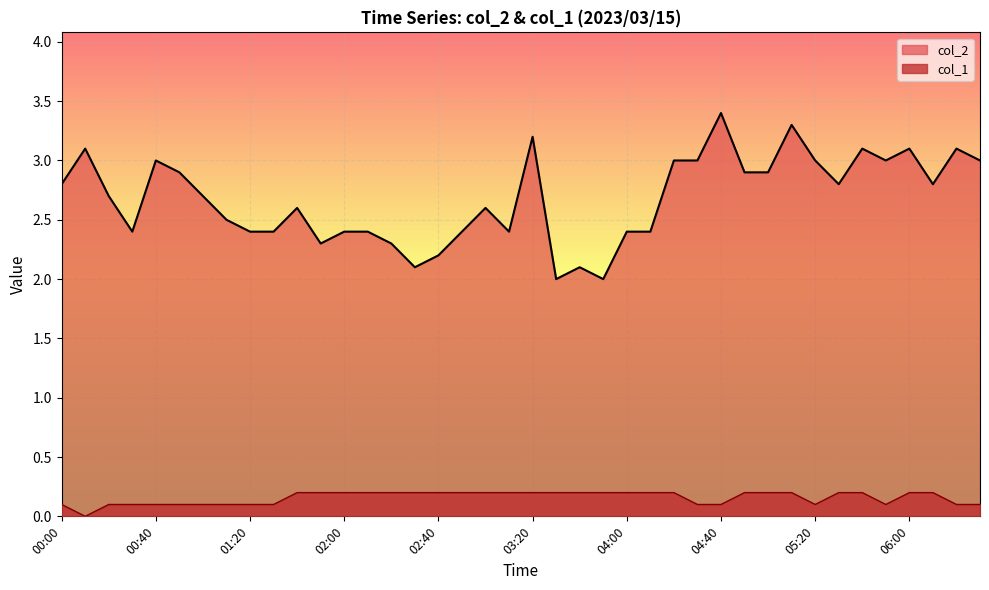

True or false: col_2 and col_1 intersect in this chart.

False